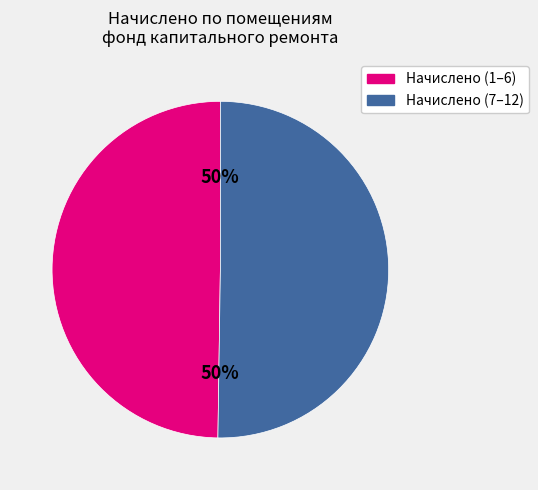

To the nearest percent, what is the average slice percentage?

50%